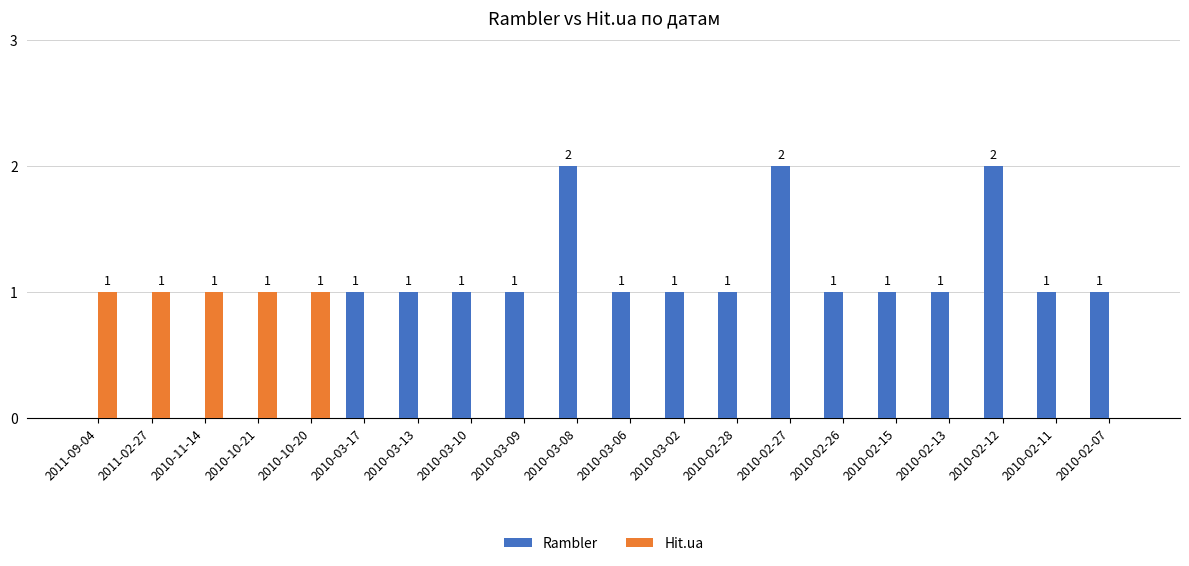

Is the value of Rambler at 2010-02-12 greater than the value of Hit.ua at 2010-02-26?

Yes